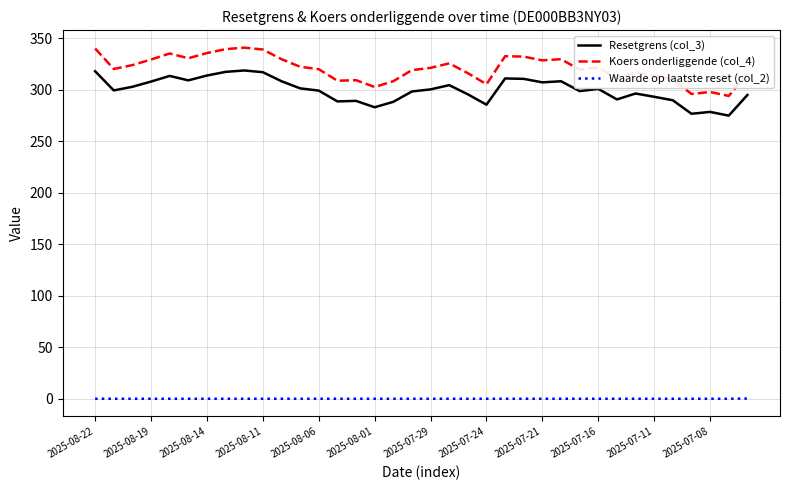

True or false: Waarde op laatste reset (col_2) and Koers onderliggende (col_4) cross at least once.

False